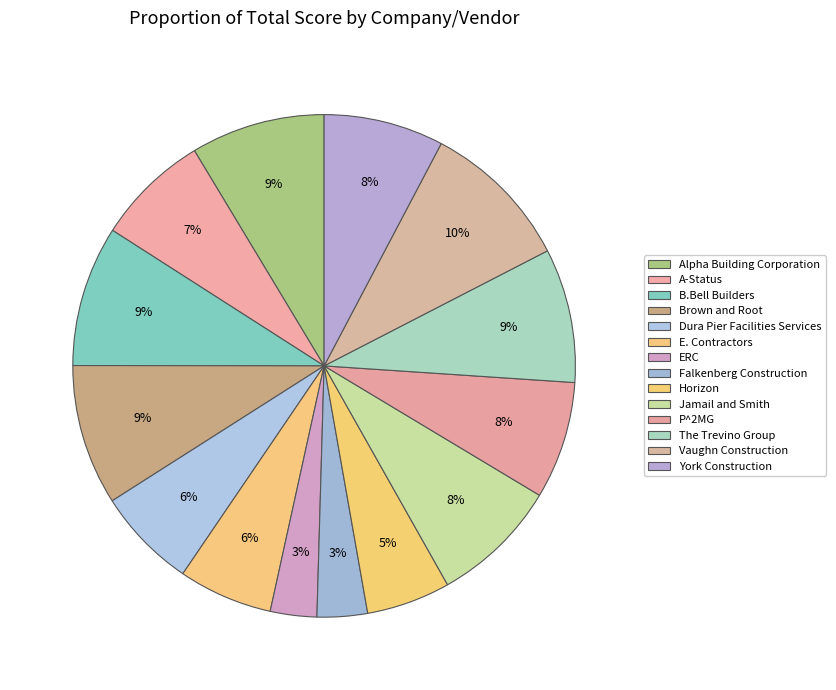

Count the number of slices in the pie.

14